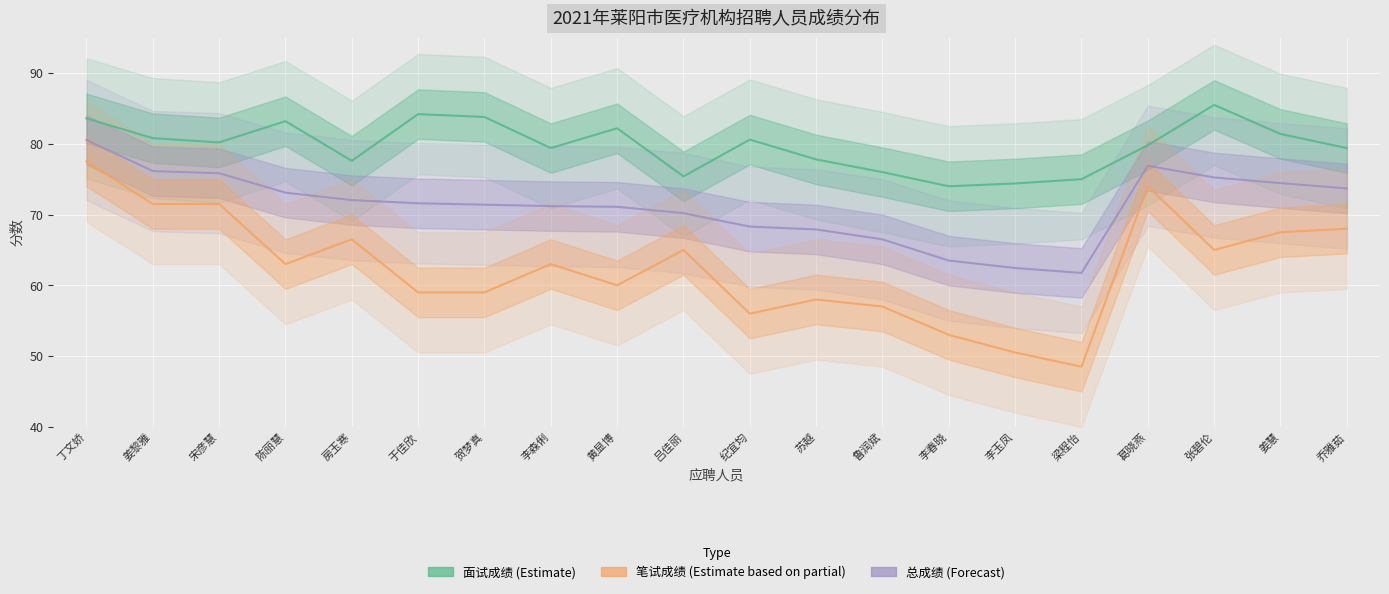

Which series has the largest range (max minus min)?

笔试成绩